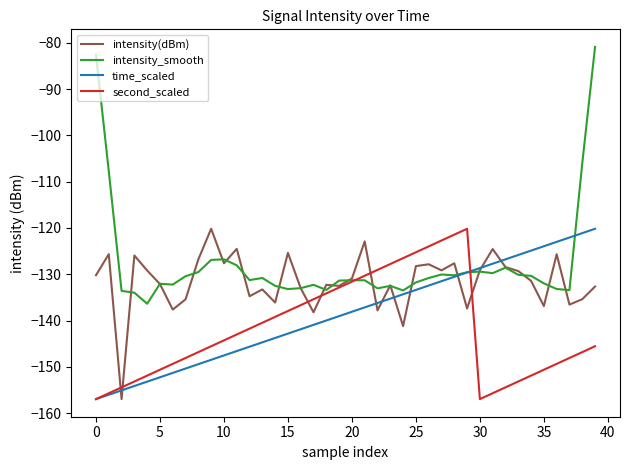

Does the chart have visible grid lines?

No